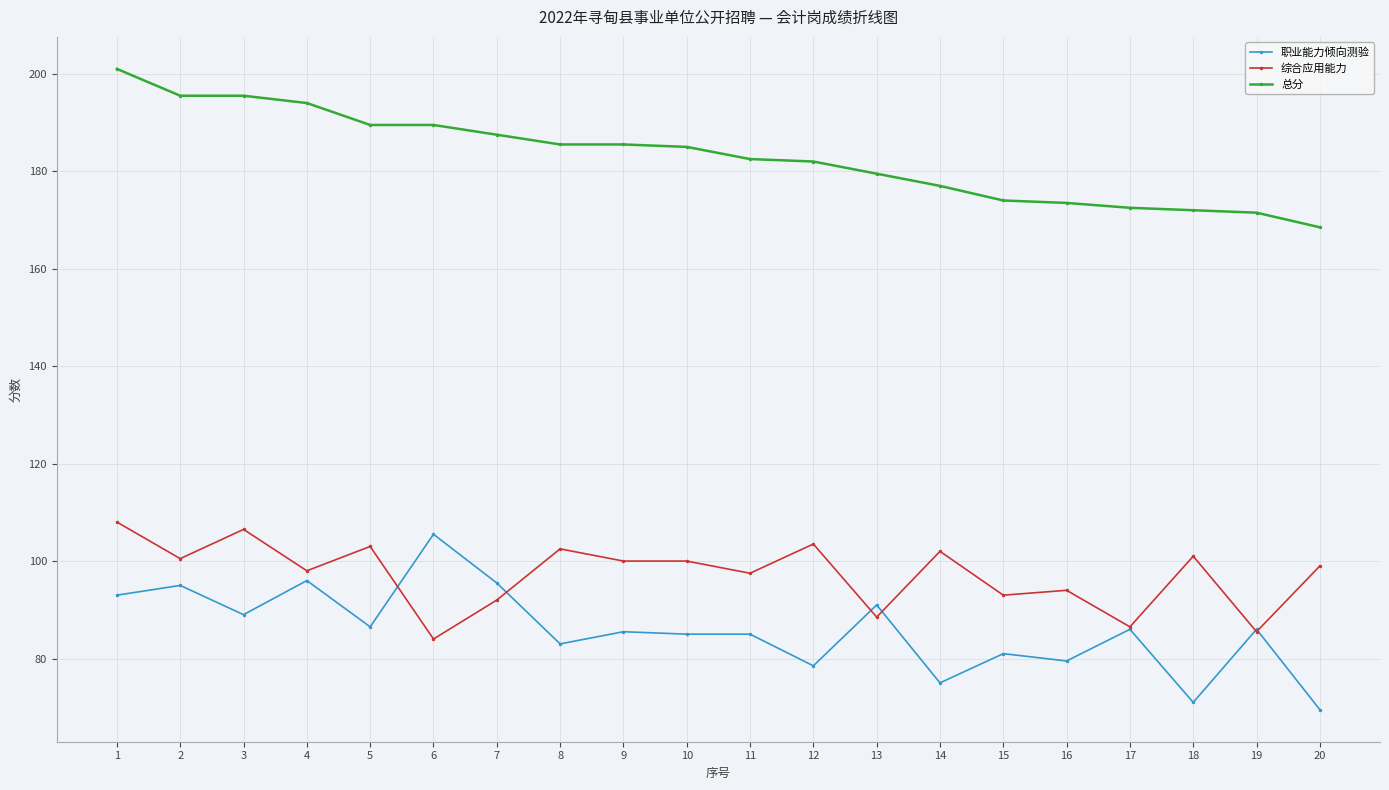

Read the 职业能力倾向测验 value at 13.

91.0